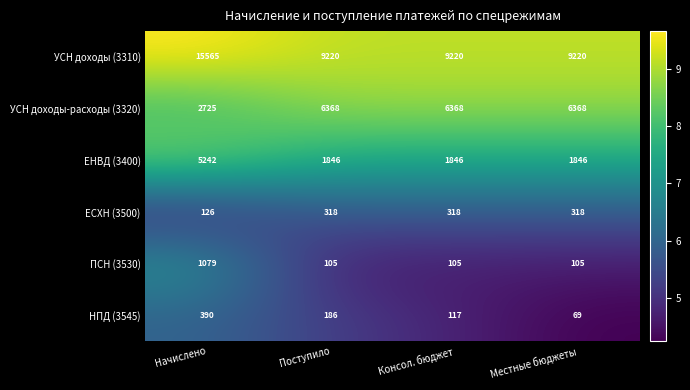

Count the ПСН (3530) values in the range 105 to 1079.

4